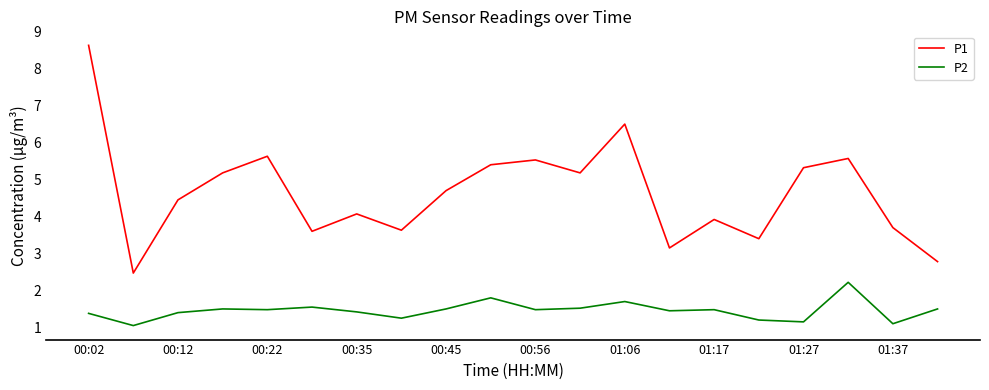

Which series has the largest total across all categories?

P1